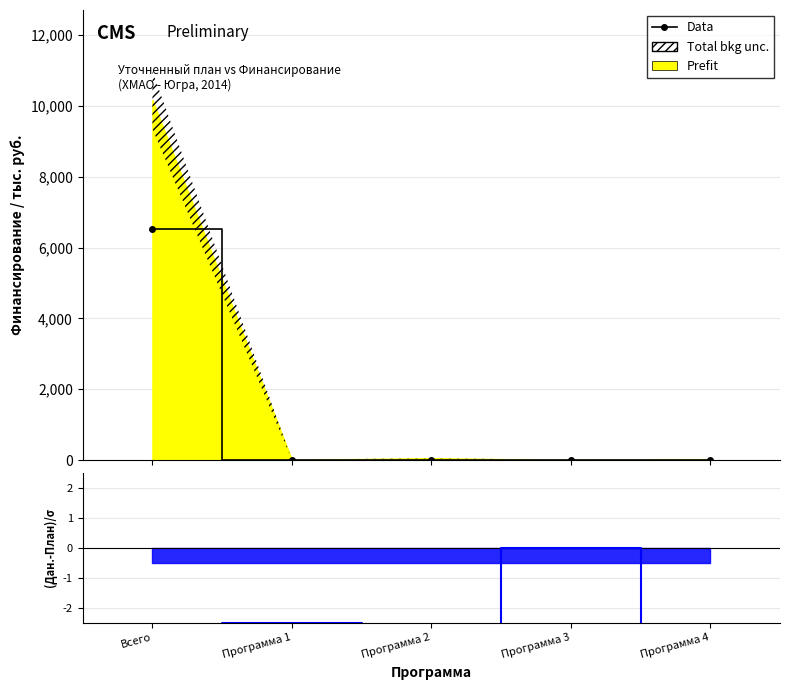

Is it true that Data equals 14.6 at Программа 4?

True